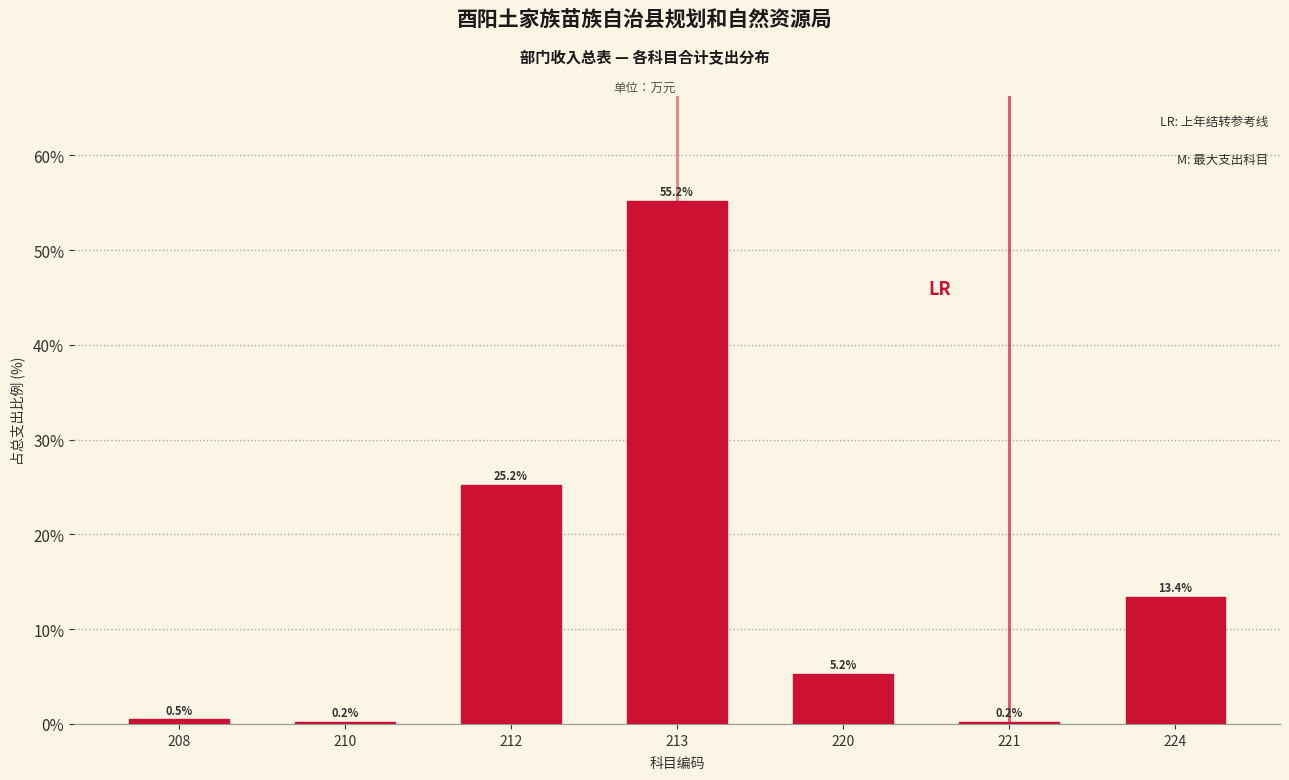

Reading right to left, list all the values displayed in this chart.

13.4	0.2	5.2	55.2	25.2	0.2	0.5